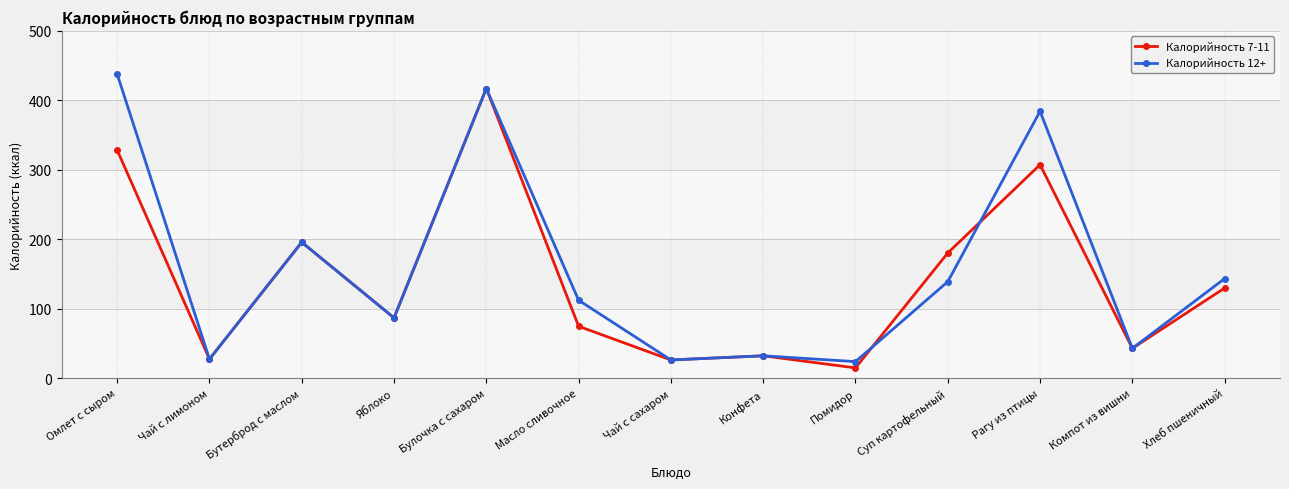

What are all the series names shown in the legend?

Калорийность 7-11, Калорийность 12+